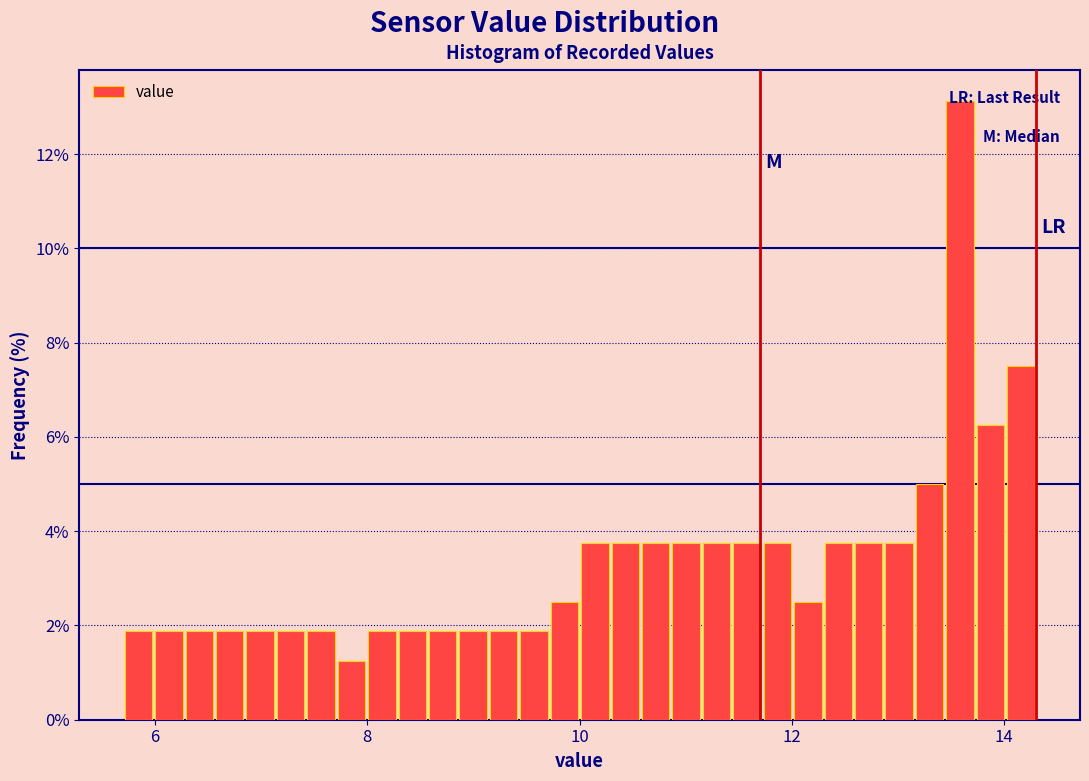

Around what value on the x-axis is the tallest bar? Give the approximate position of its centre, as read against the axis.

13.6